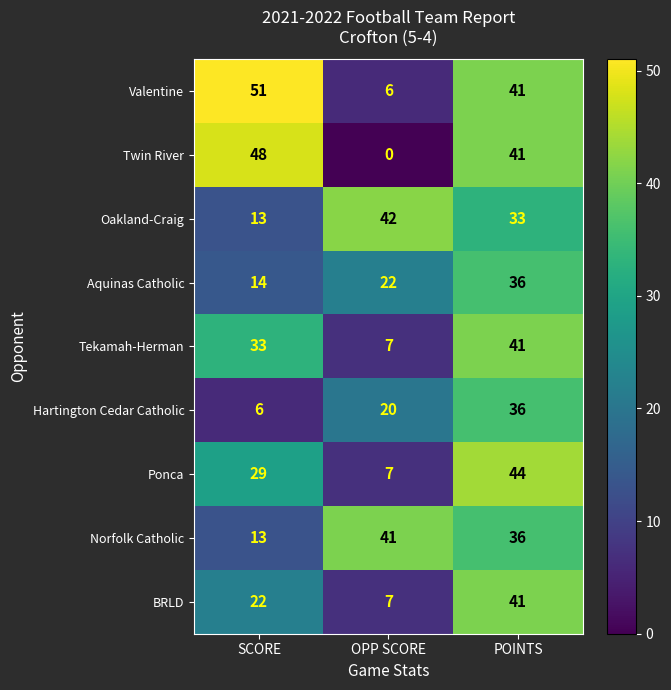

At which label does Tekamah-Herman reach its minimum?

OPP SCORE